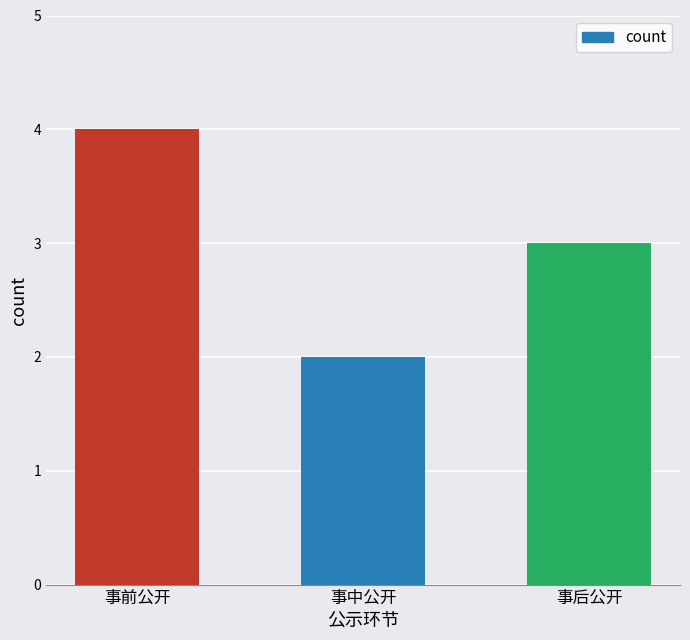

What is the greatest value displayed?

4